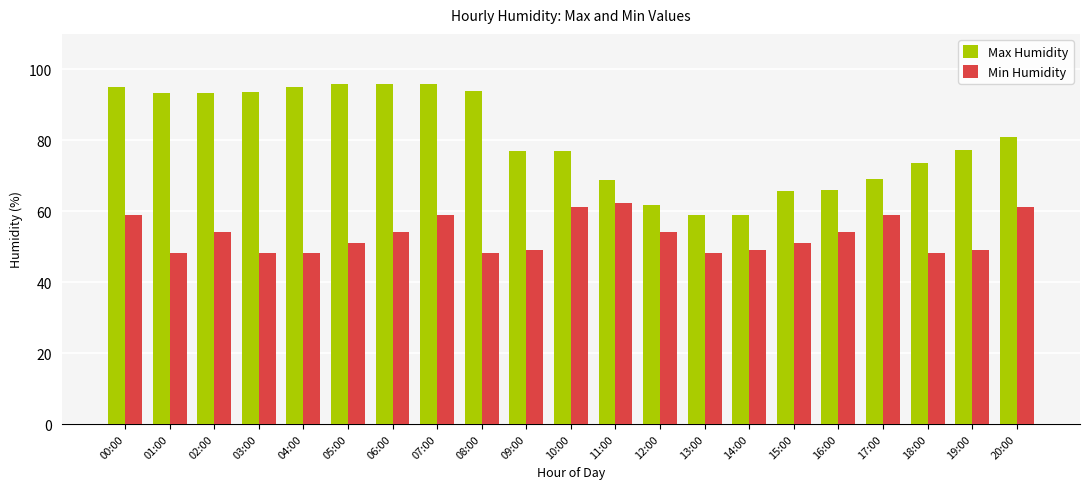

What is the lowest value of the Min Humidity series?

48.3